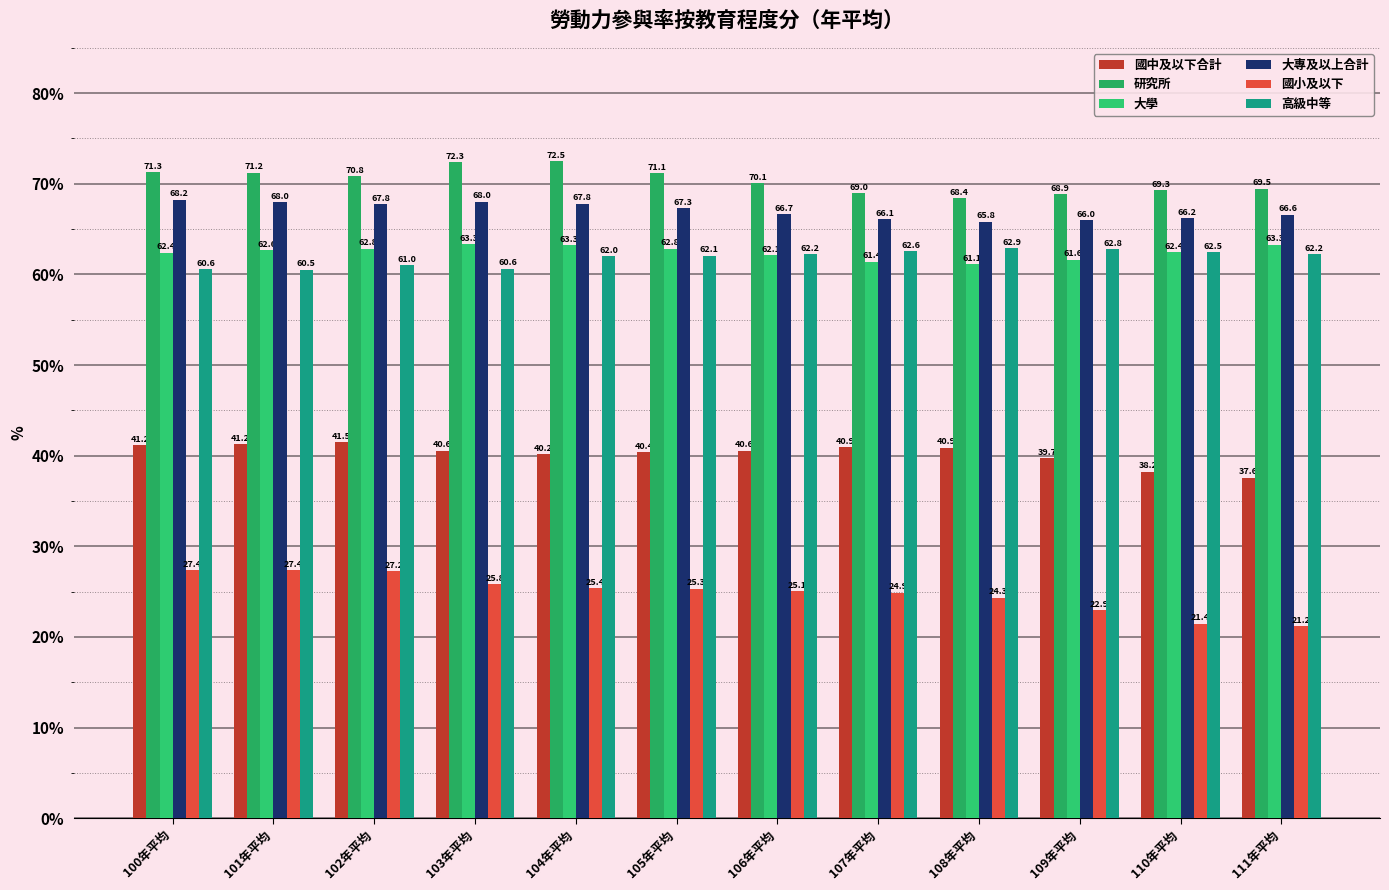

How many data points in 國中及以下合計 are less than 40?

3